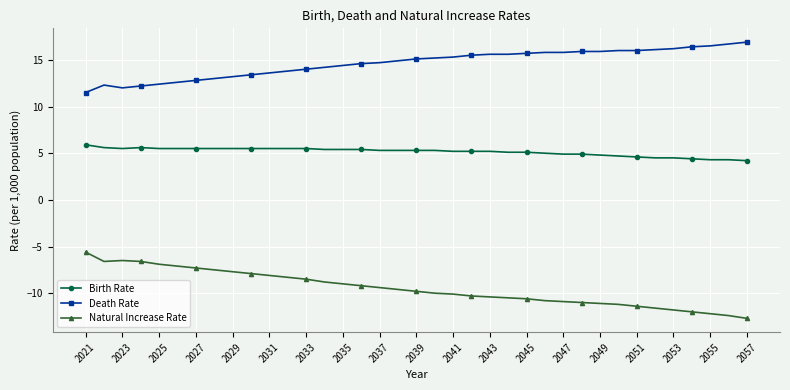

What is the difference between the second highest and minimum values in the Death Rate series?

5.2